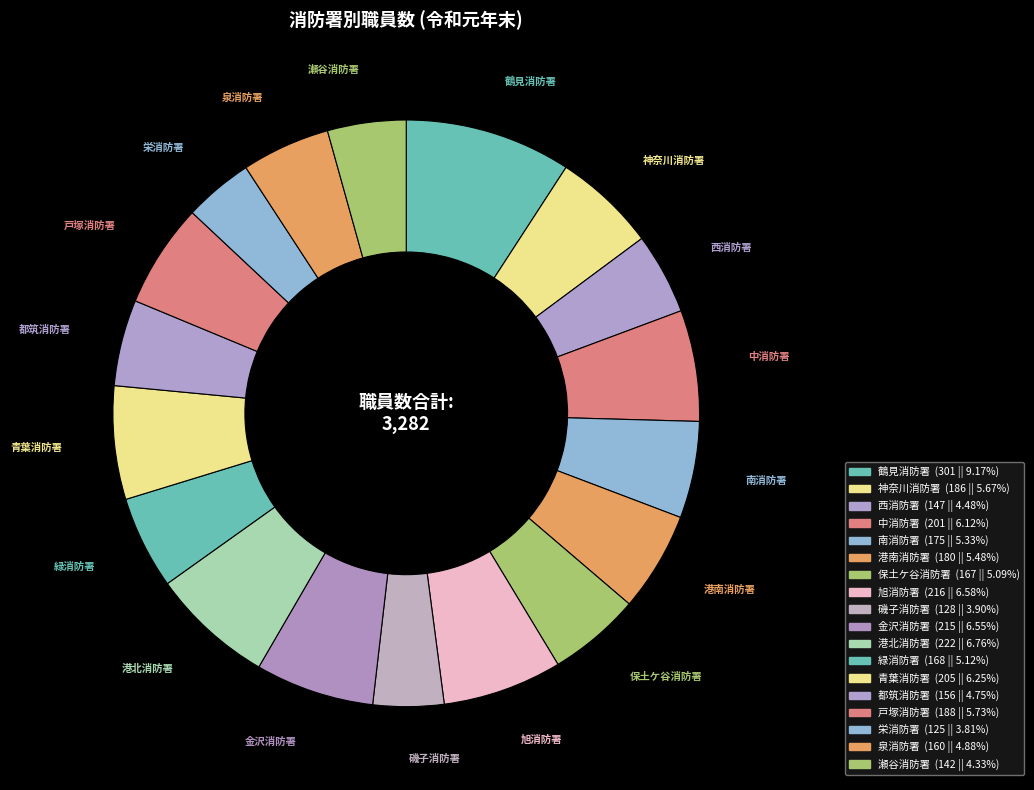

Is it true that 港北消防署 is 7% of the pie?

True